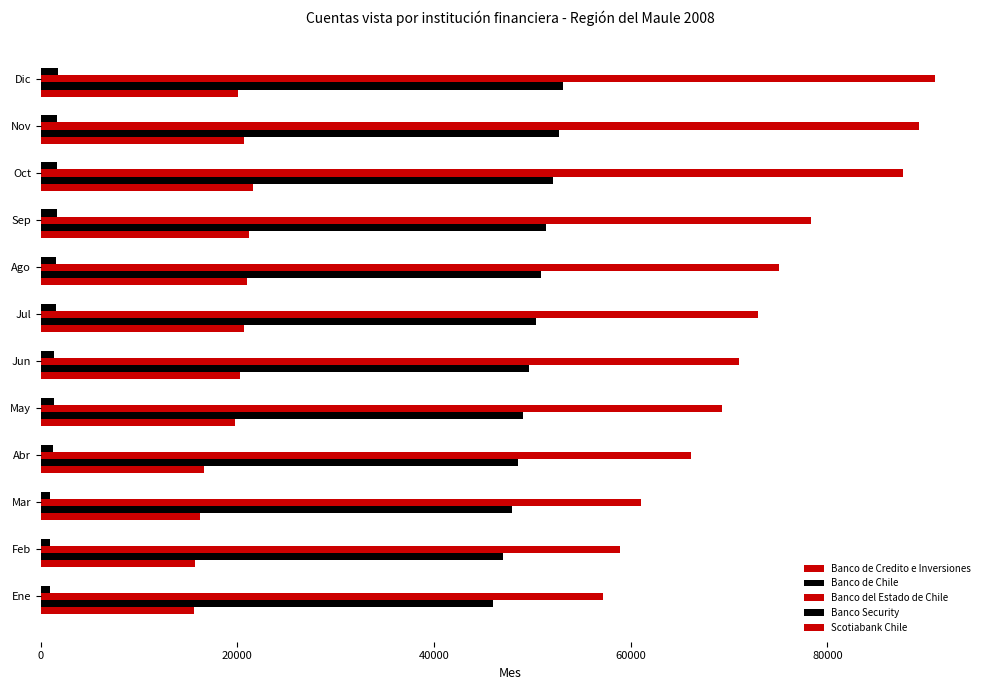

What is the difference between the maximum and minimum values in the Banco del Estado de Chile series?

33827